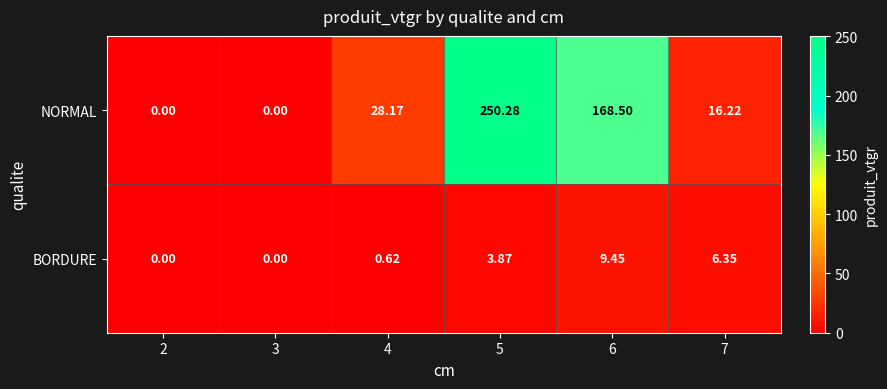

Which series has the largest total across all categories?

NORMAL